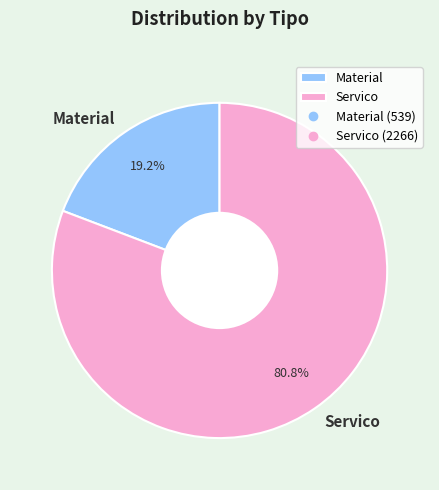

What percentage is the Servico slice, to the nearest percent?

81%